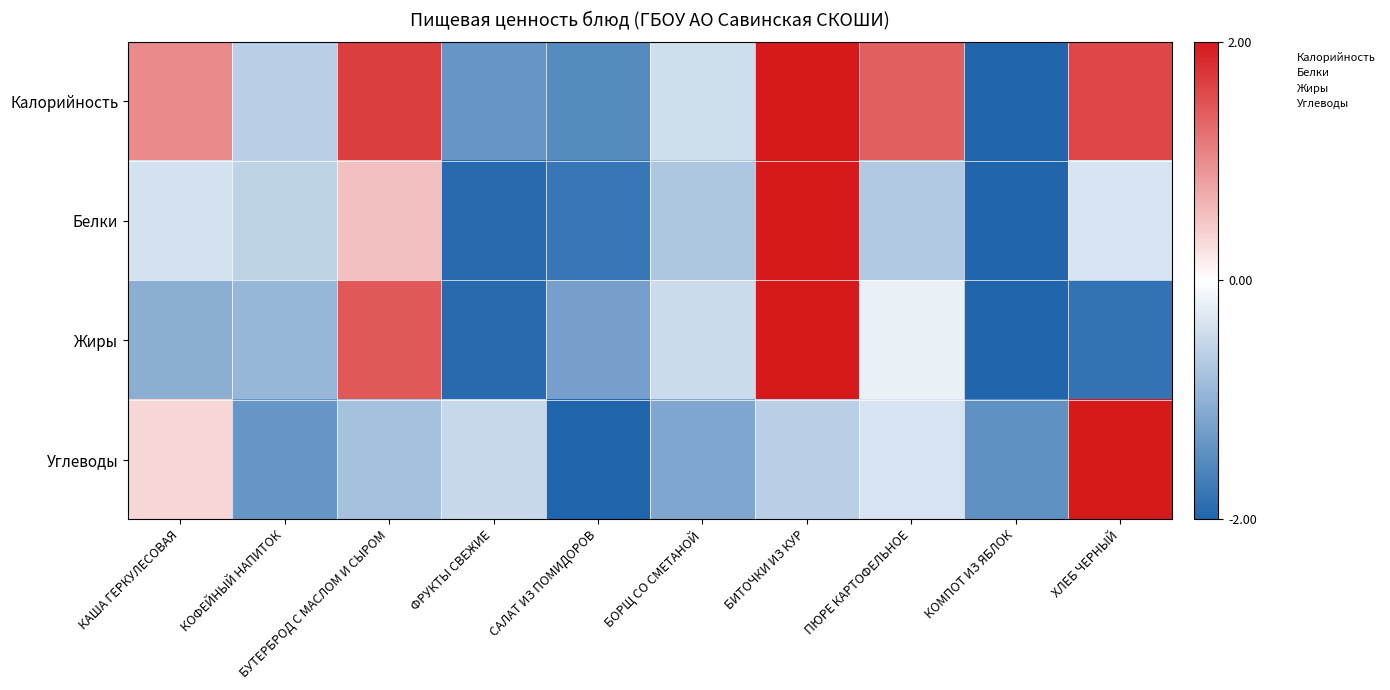

Rank the series at БОРЩ СО СМЕТАНОЙ from lowest to highest value.

Углеводы, Белки, Жиры, Калорийность